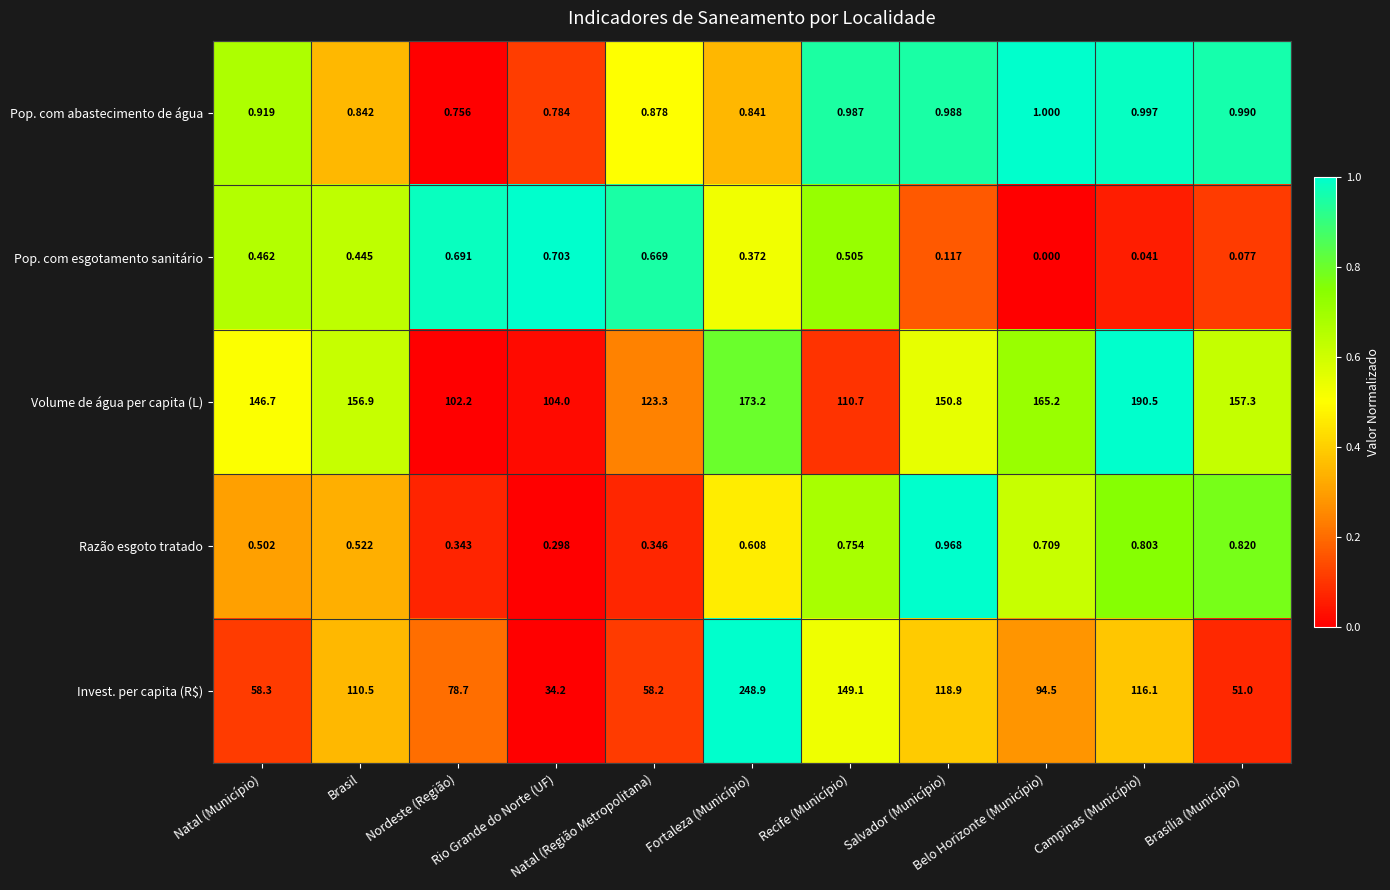

Which series has the largest range (max minus min)?

Invest. per capita (R$)